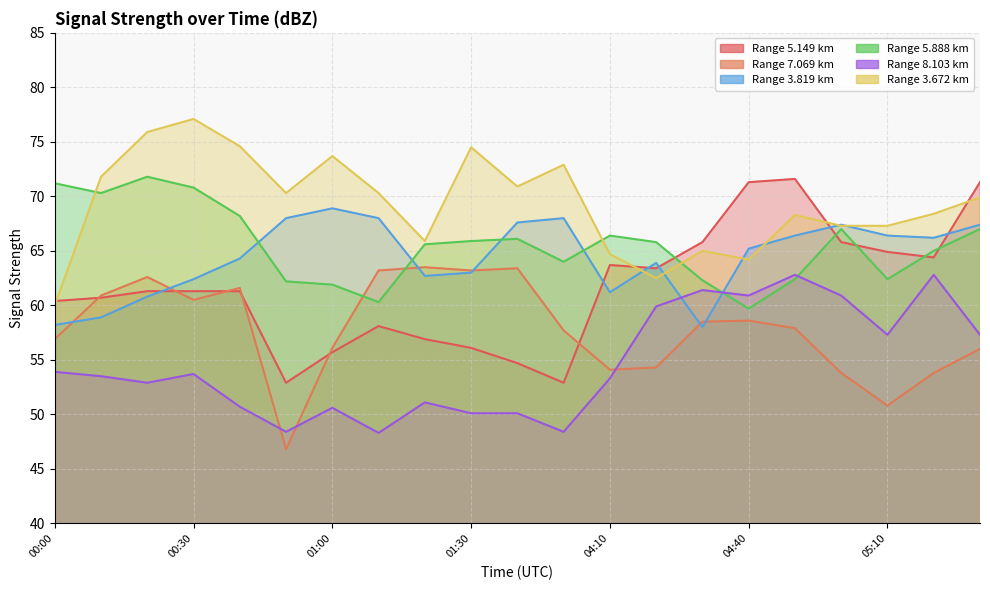

What position from the left is 01:30?

10